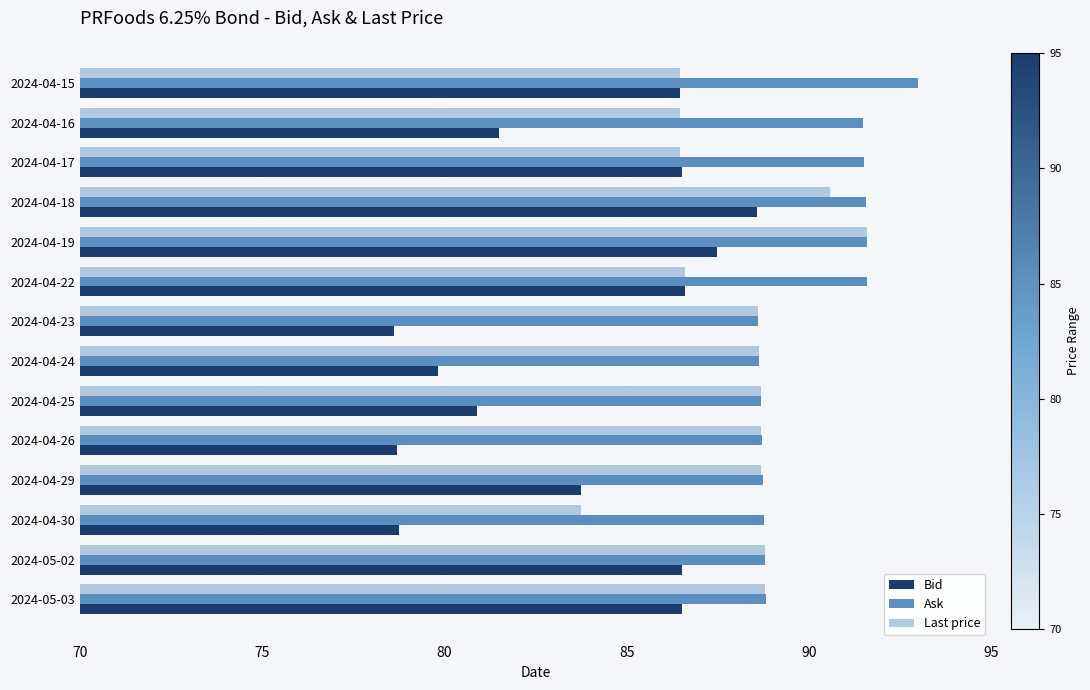

Which series has the largest range (max minus min)?

Bid